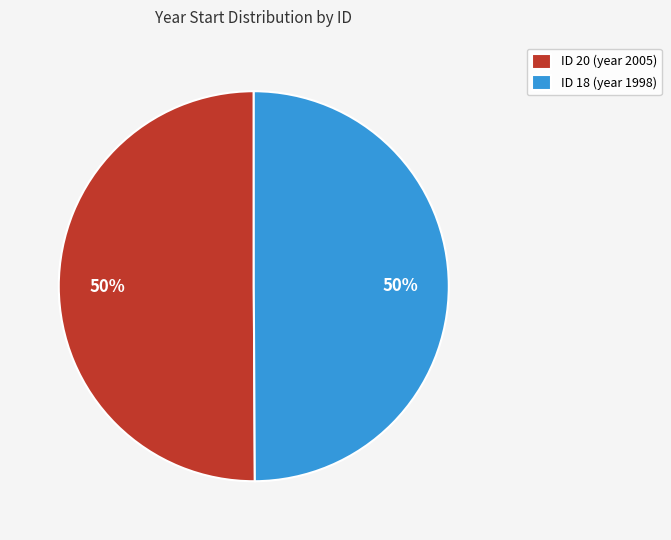

To the nearest percent, what is the combined percentage of ID 20 (year 2005) and ID 18 (year 1998)?

100%